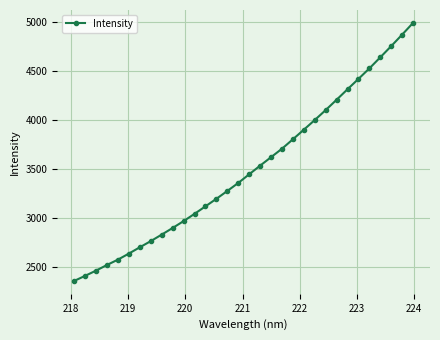

What is the value of the 25th point from the left?

4210.1